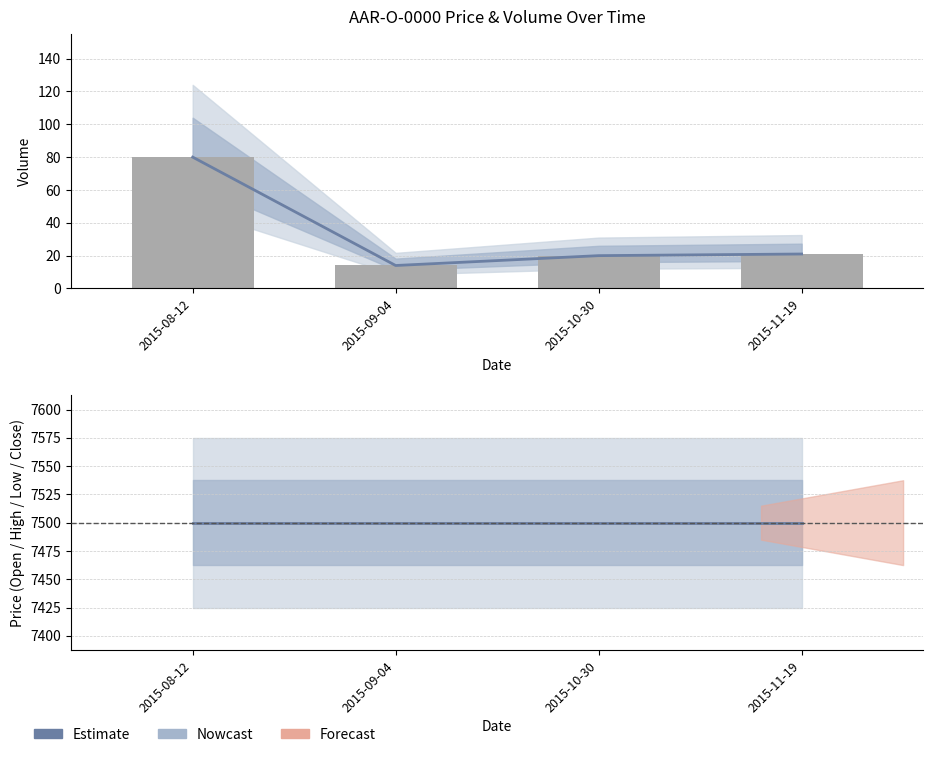

Is it true that Open/Close centre equals 13410 at 2015-09-04?

False